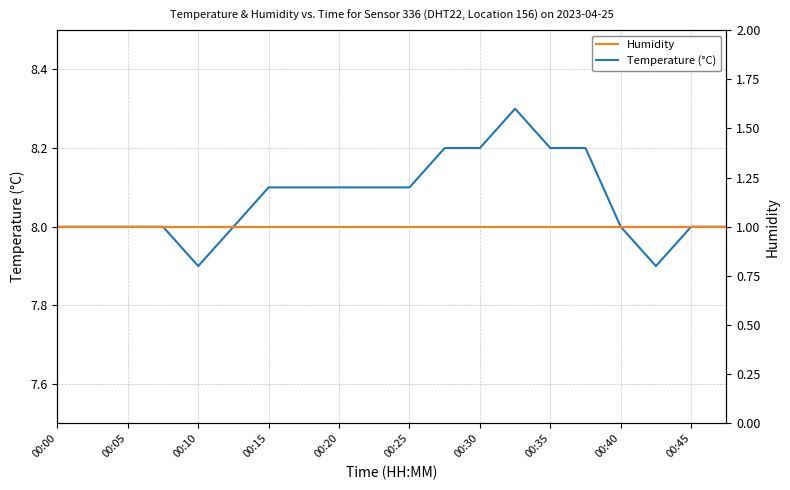

What is the highest value of the Temperature (°C) series?

8.3